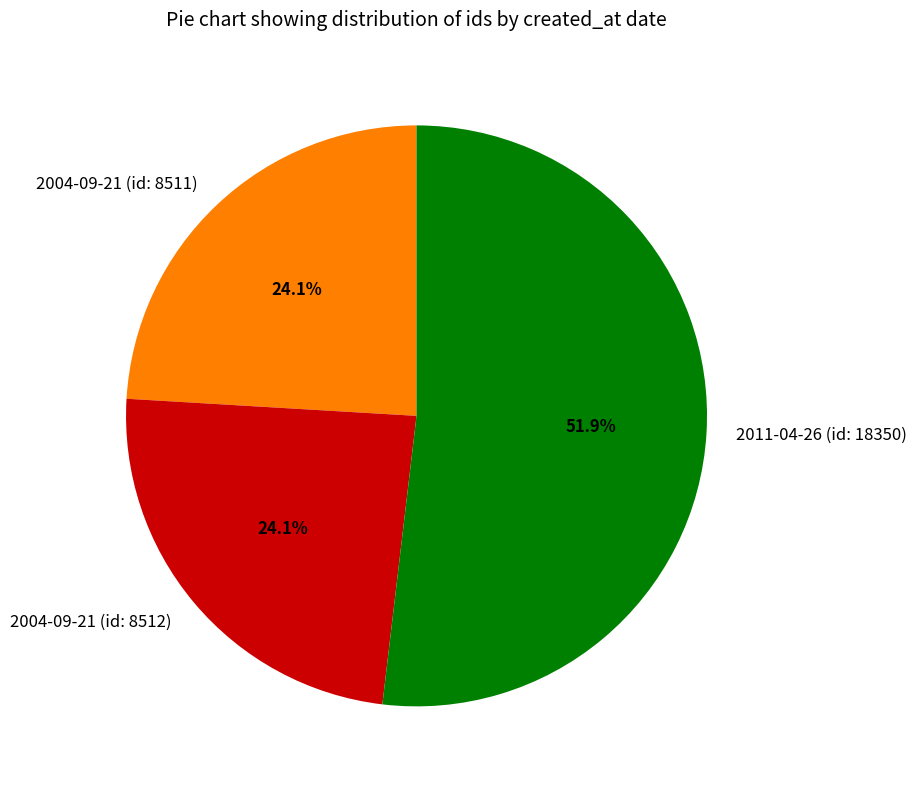

Is there a majority slice in this chart?

Yes